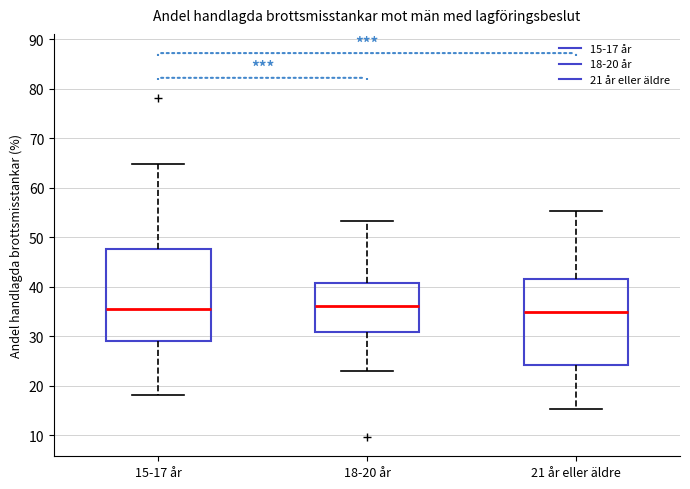

Where does the lower whisker of the box for 21 år eller äldre end on the y-axis? The values are not printed on the chart, so give them approximately, as read against the axis.

15